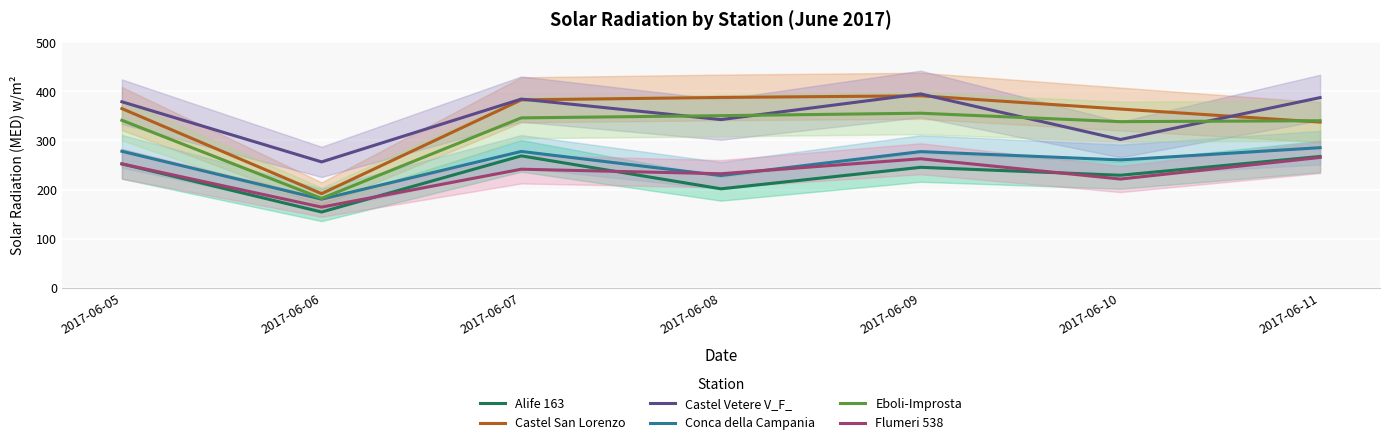

What is the sum of the Castel San Lorenzo values at 2017-06-09 and 2017-06-07?

773.7